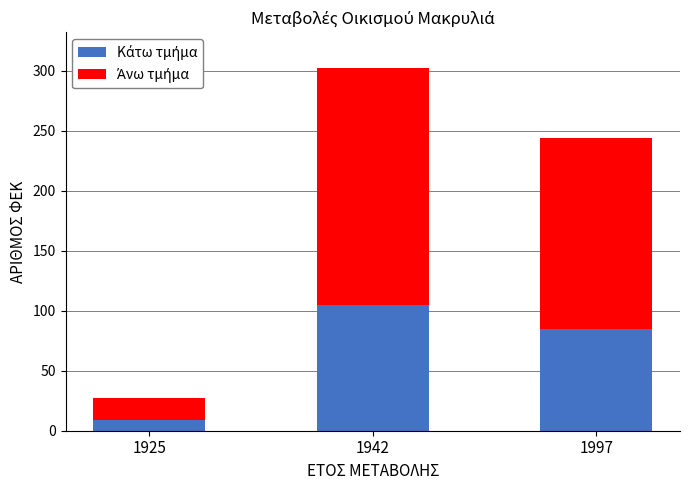

What is the total value across all series at 1997?

244